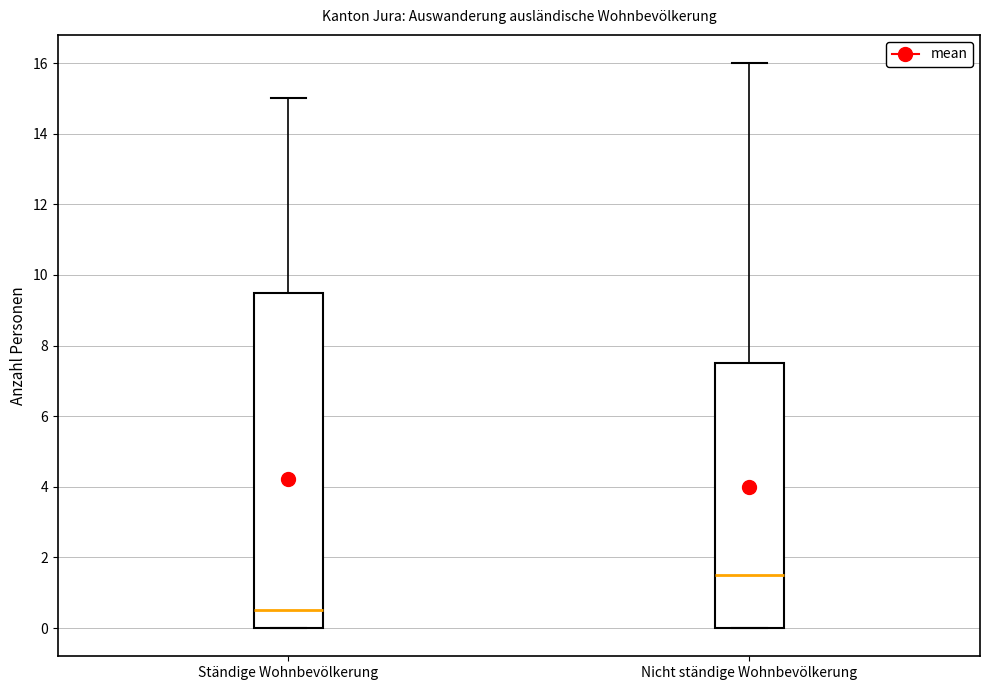

Reading left to right, transcribe this box plot: for each box, give where its median line is, the range the box spans, and where its two whiskers end, as read against the y-axis. The values are not printed on the chart, so give them approximately, as read against the axis.

Ständige Wohnbevölkerung: median 0.6, box 0.0 to 9.6, whiskers 0.0 to 15.0
Nicht ständige Wohnbevölkerung: median 1.6, box 0.0 to 7.6, whiskers 0.0 to 16.0